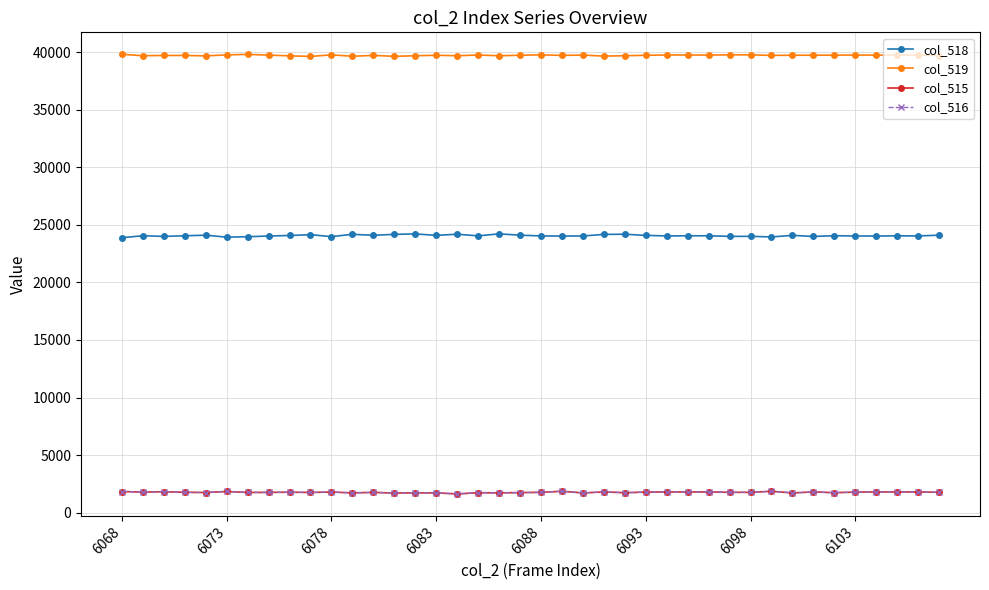

What is the minimum value for col_515?

1628